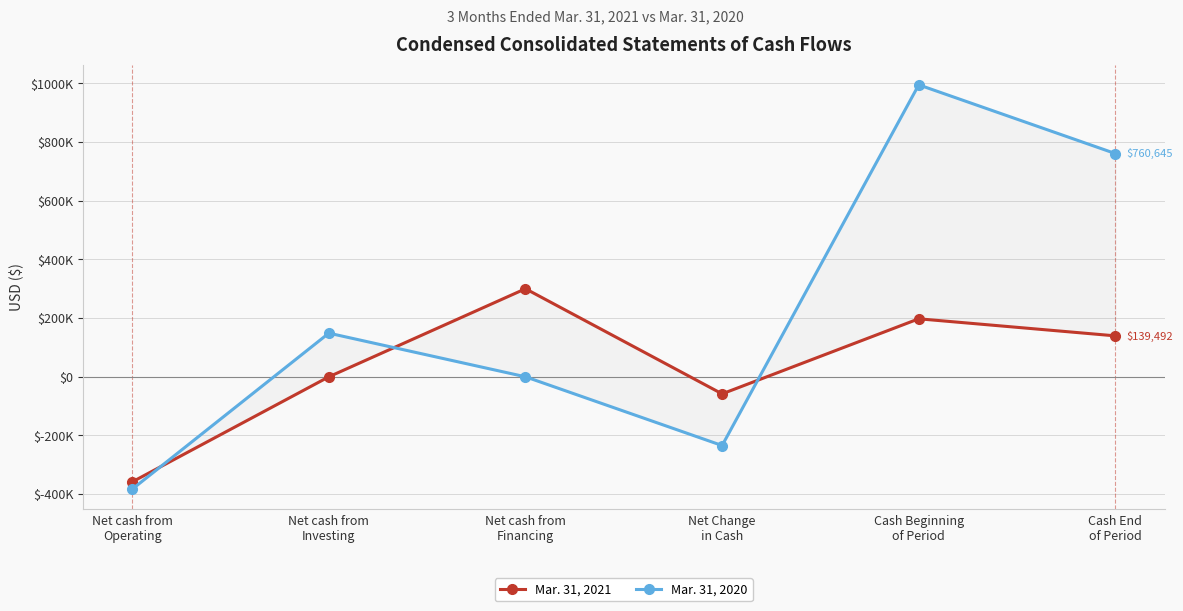

Does the chart display data point markers on the line(s)?

Yes